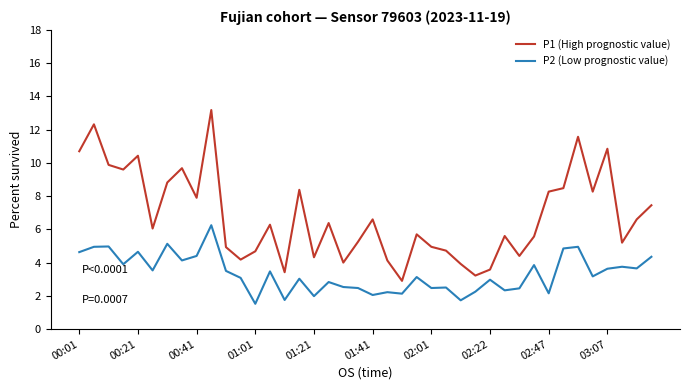

Which series has the largest total across all categories?

P1 (High prognostic value)